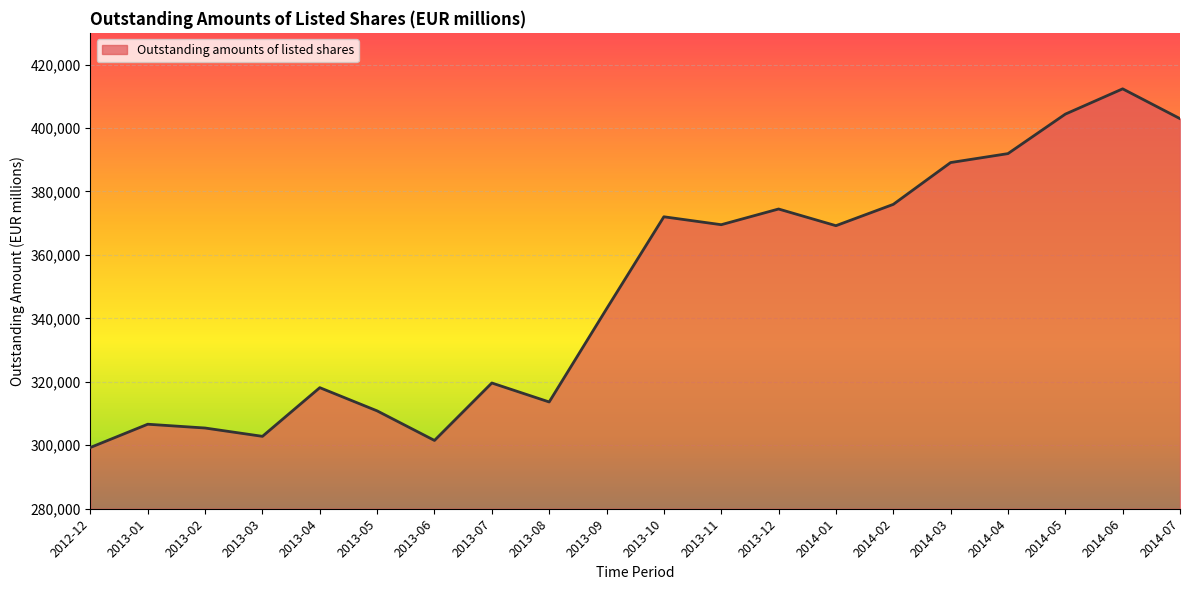

Is it true that the value at 2013-09 is 450655?

False